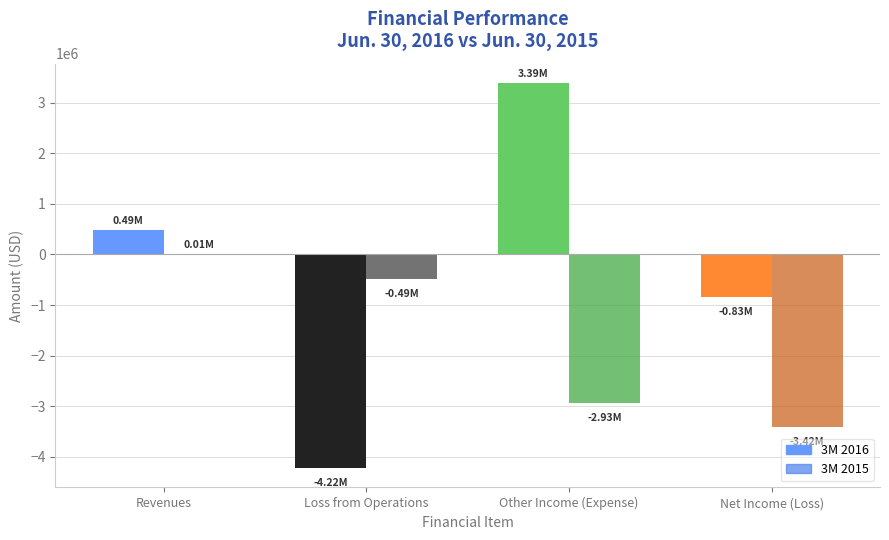

Which series has the widest spread of values?

3M 2016